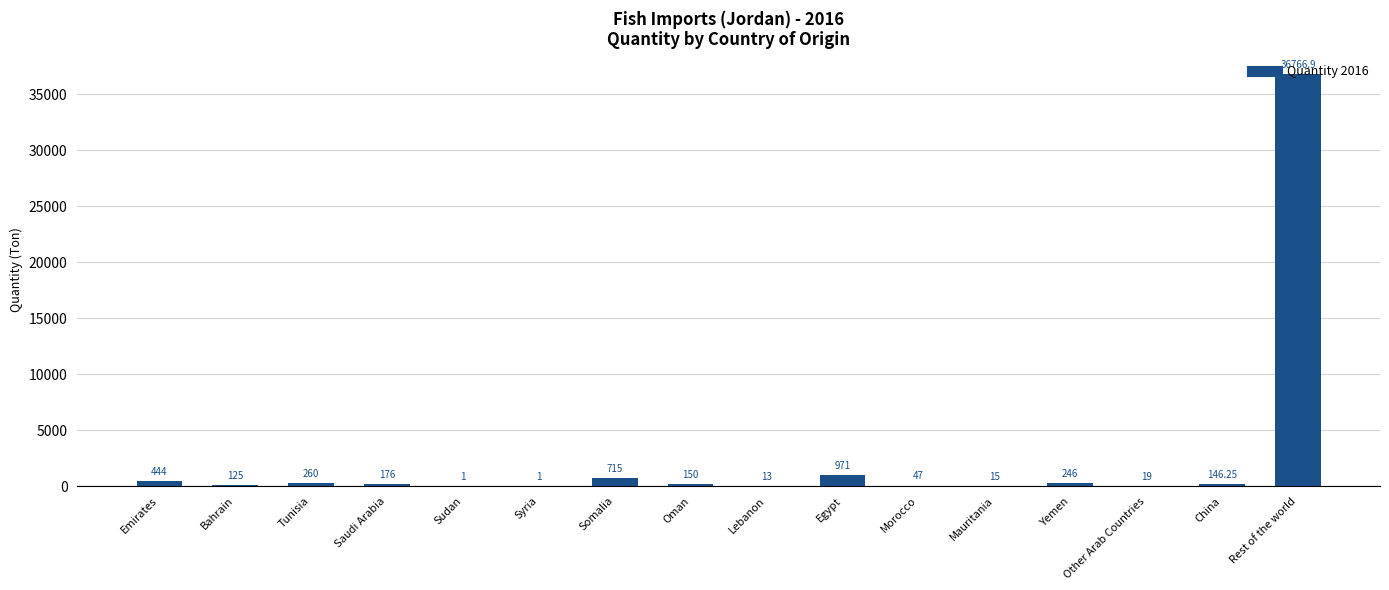

At which label is the value closest to 18383?

Egypt